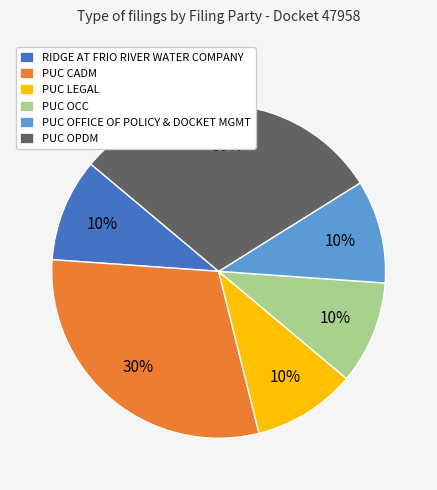

The PUC CADM slice represents 30% of the pie. True or false?

True